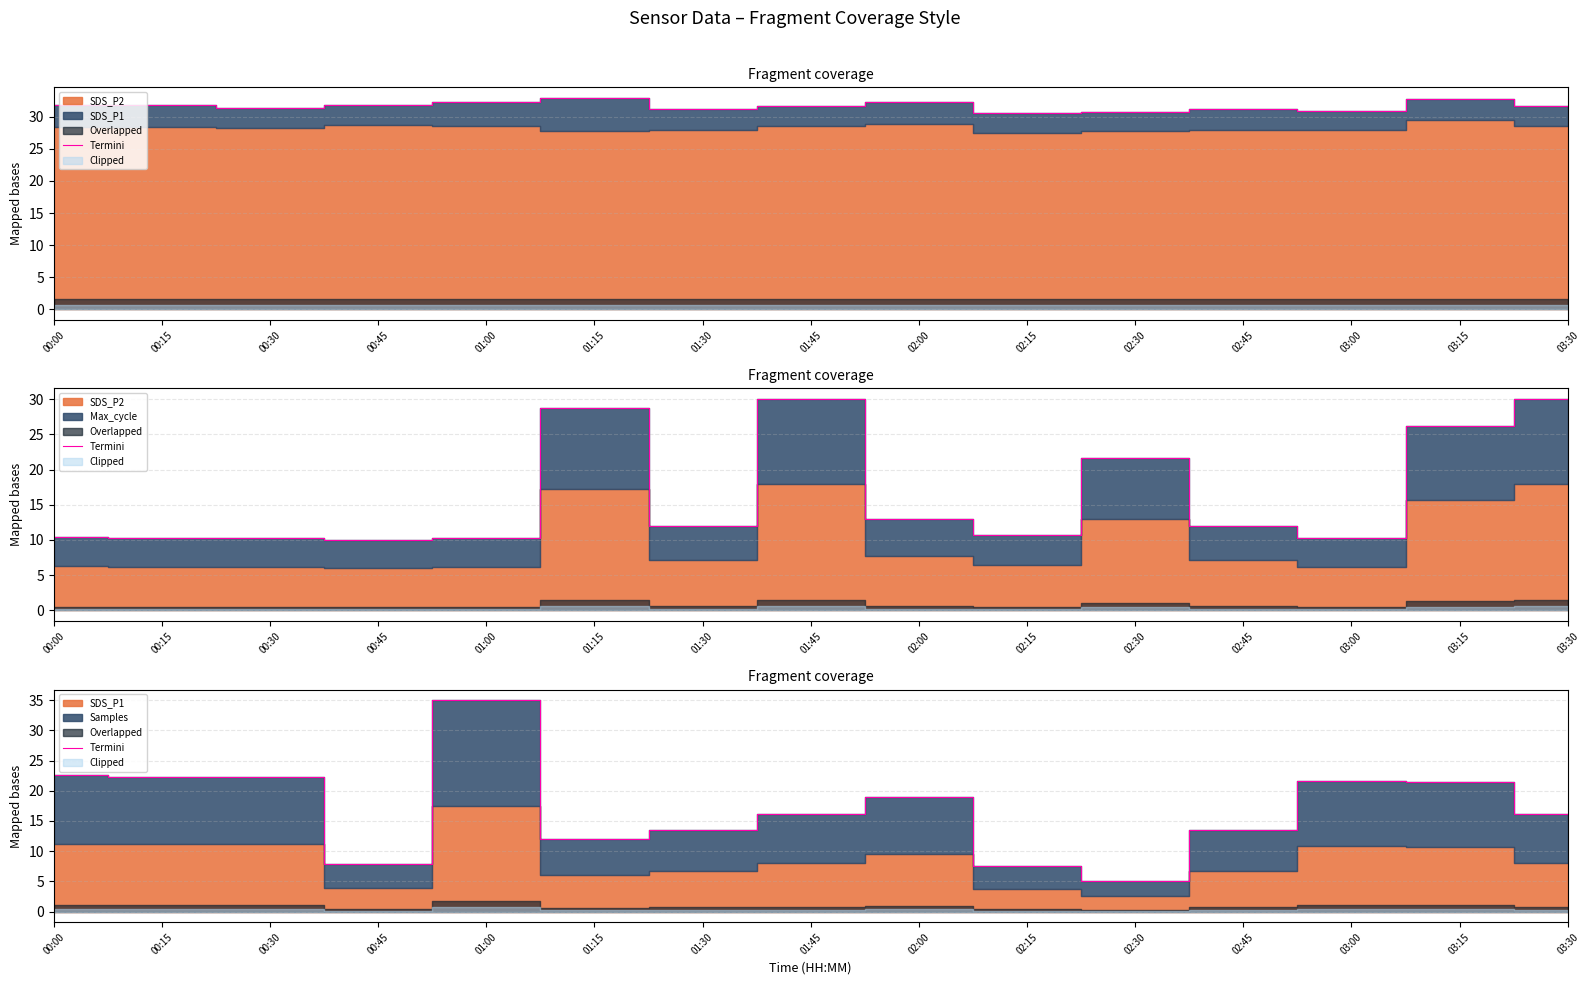

What is the maximum value shown in the chart?

35.0